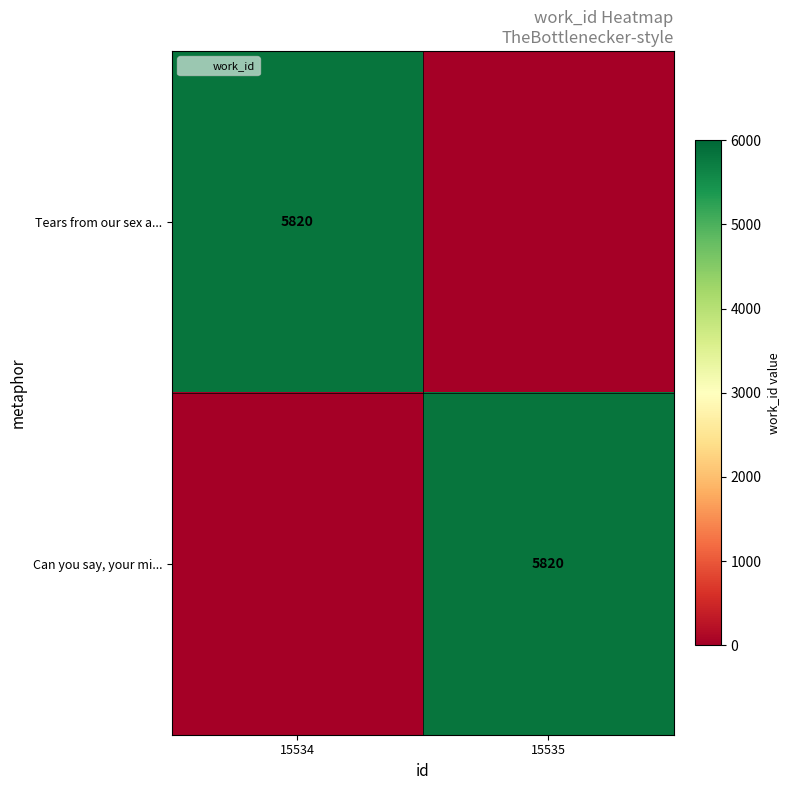

What is the maximum value shown in the chart?

5820